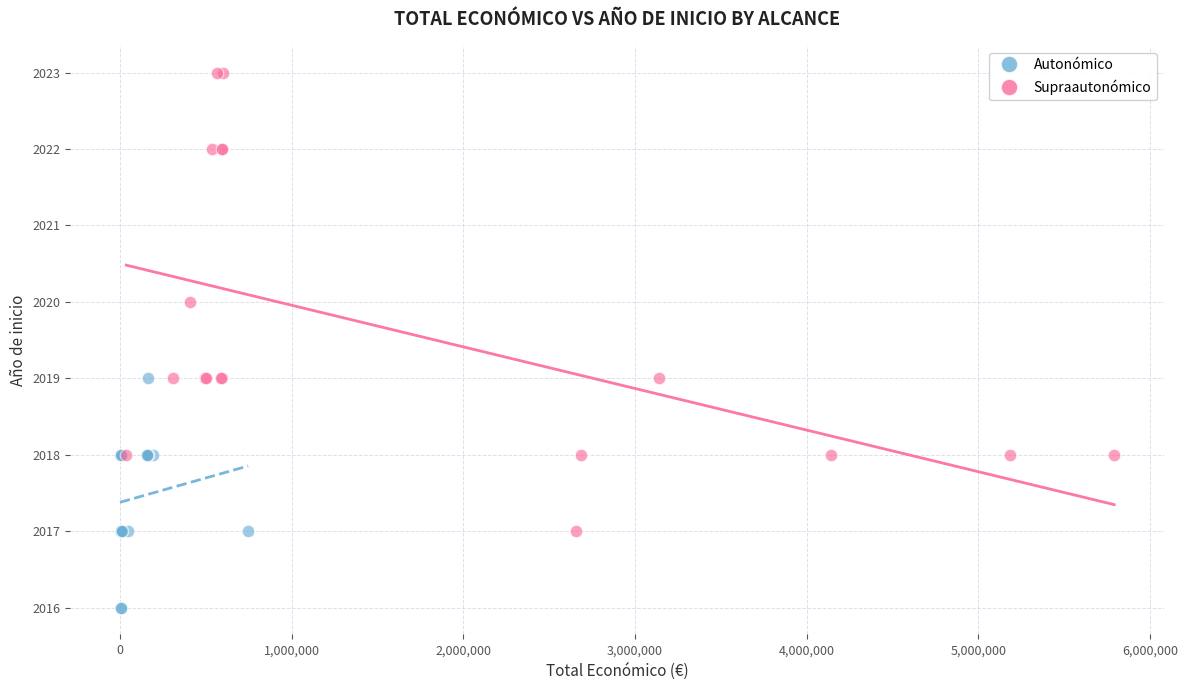

Which series reaches the minimum Y coordinate?

Autonómico